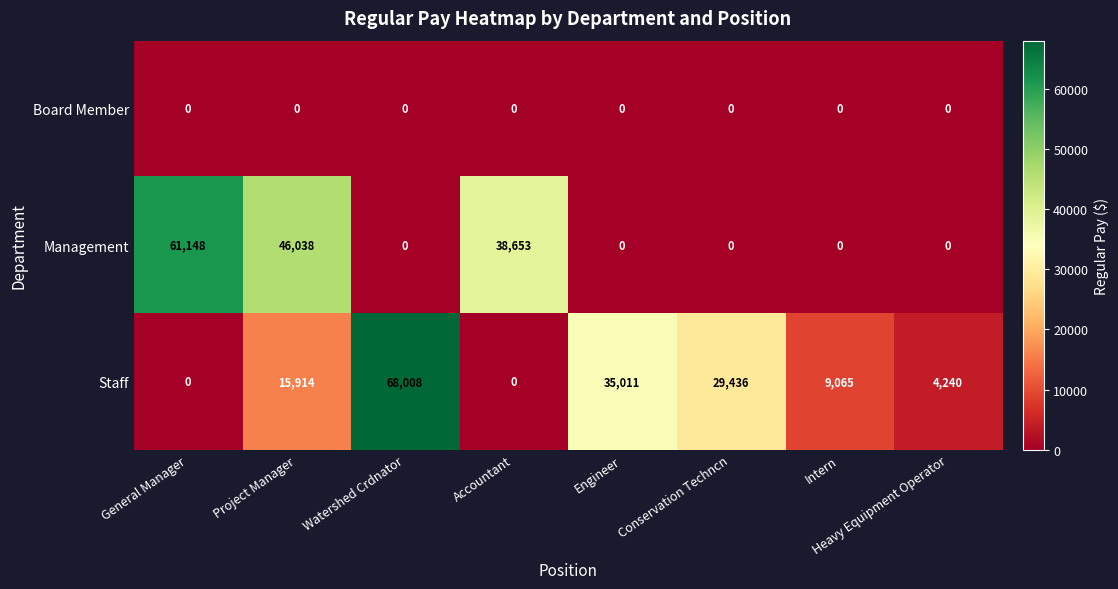

Is the value of Management at Heavy Equipment Operator greater than the value of Staff at Conservation Techncn?

No